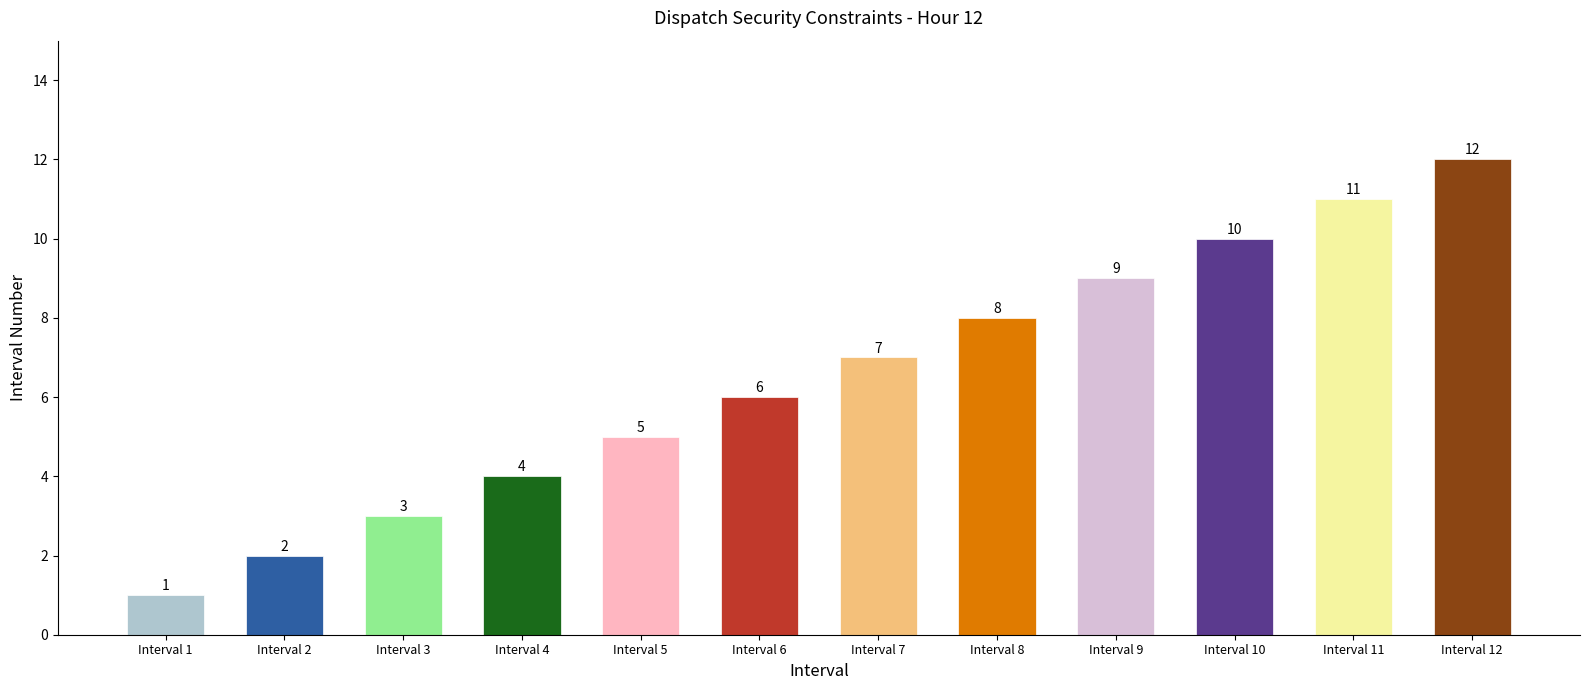

What is the difference between the maximum and second lowest values?

10